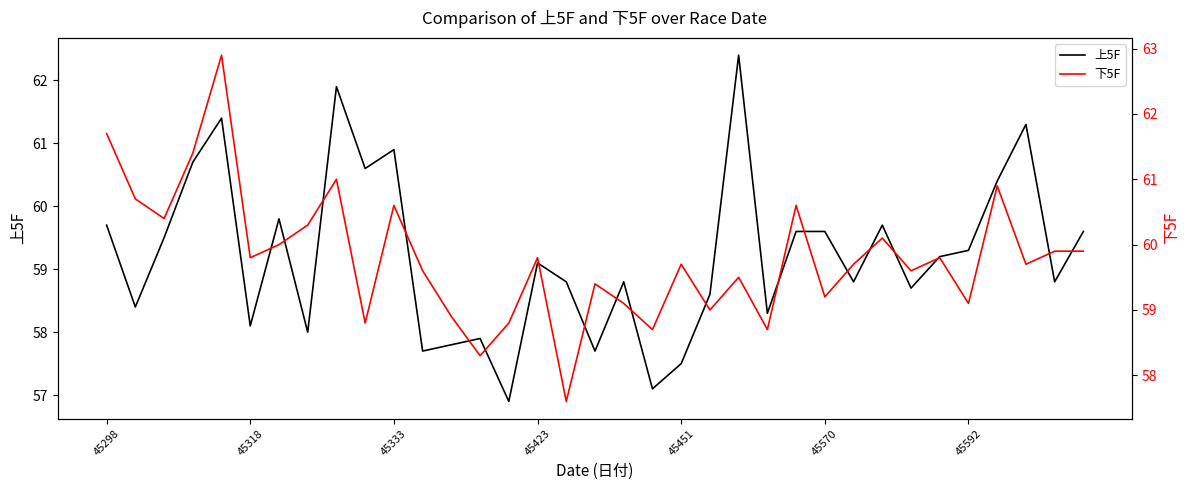

True or false: 下5F and 上5F intersect in this chart.

True